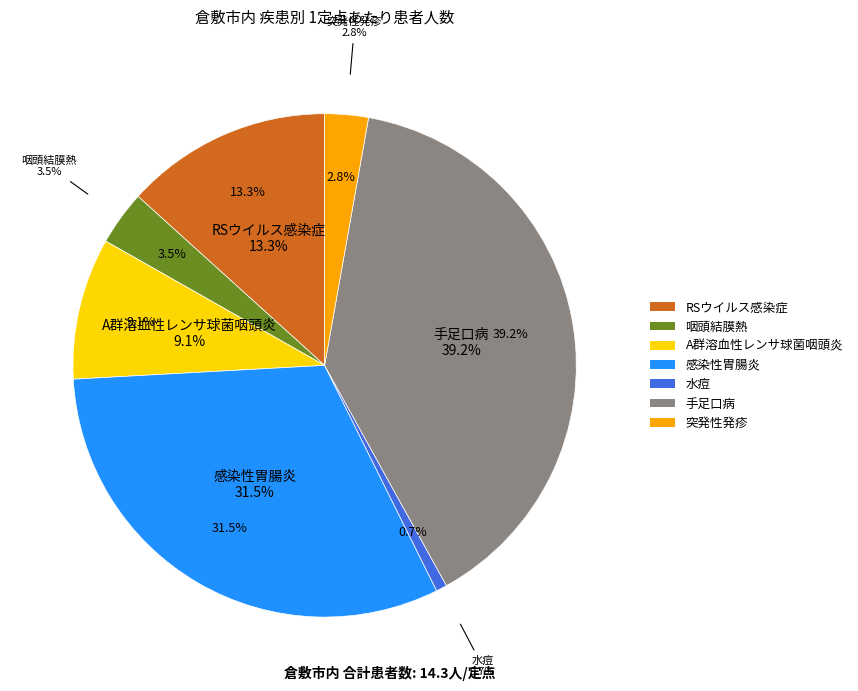

True or false: 咽頭結膜熱 accounts for 3% of the total.

True